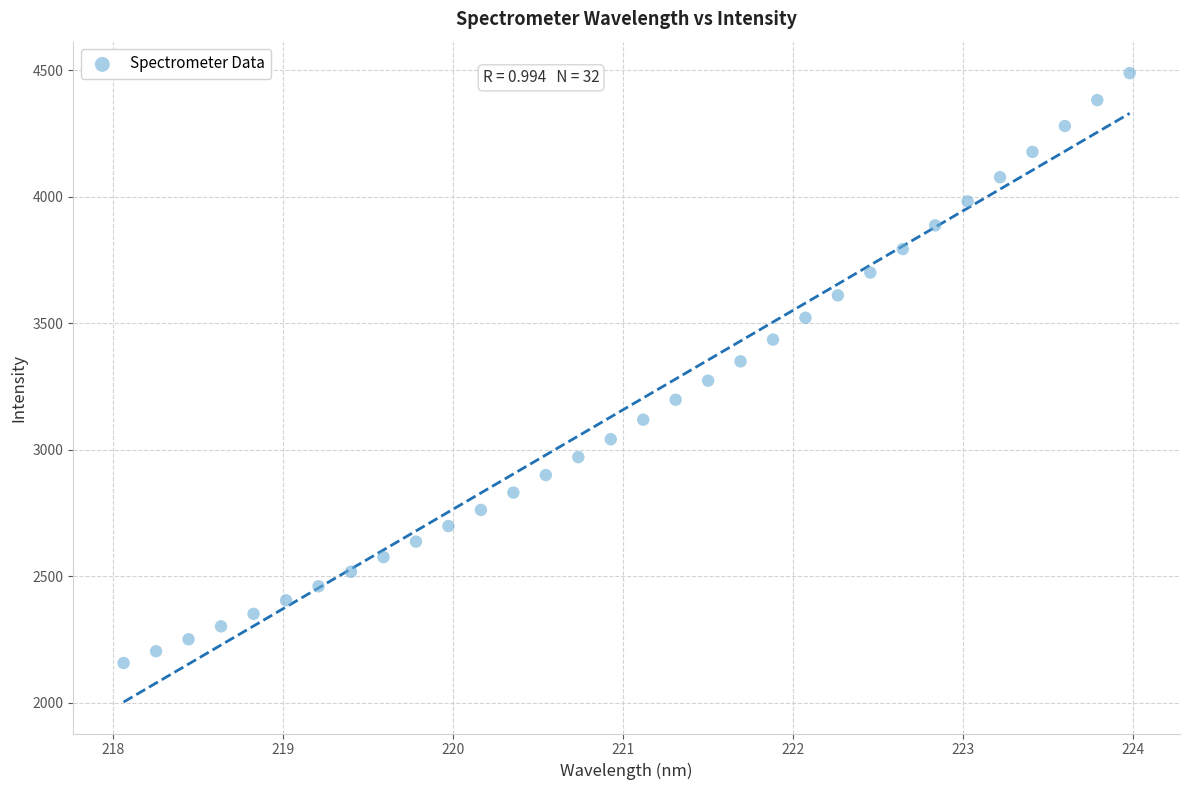

What is the range of Y values (max minus min)?

2331.0